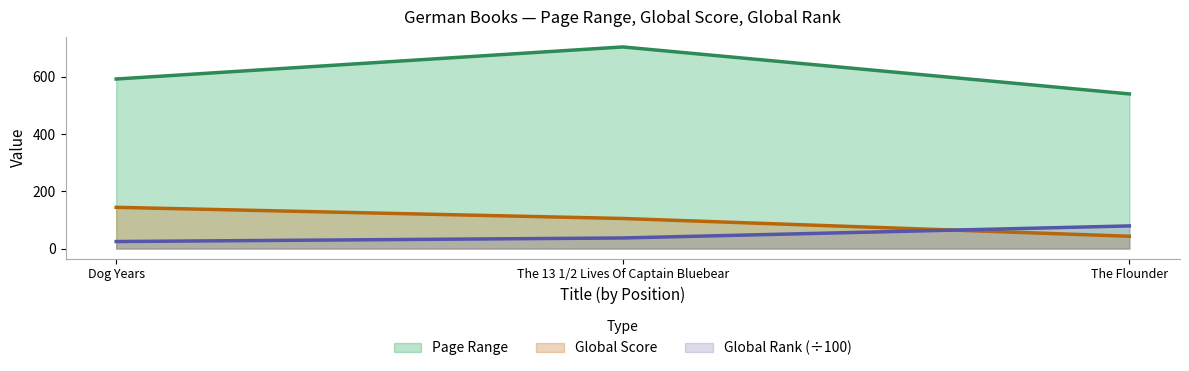

What is the total value across all series at Dog Years?

760.6